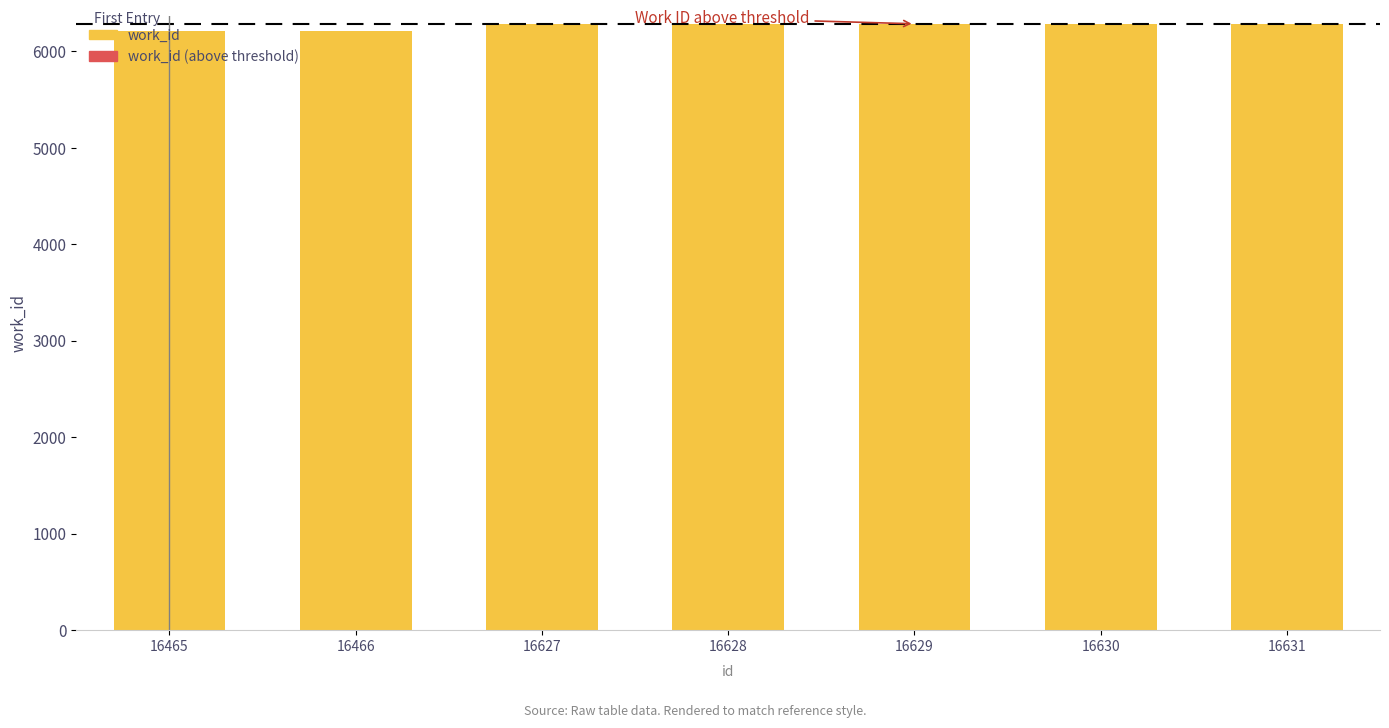

How many categories are shown in the chart?

7